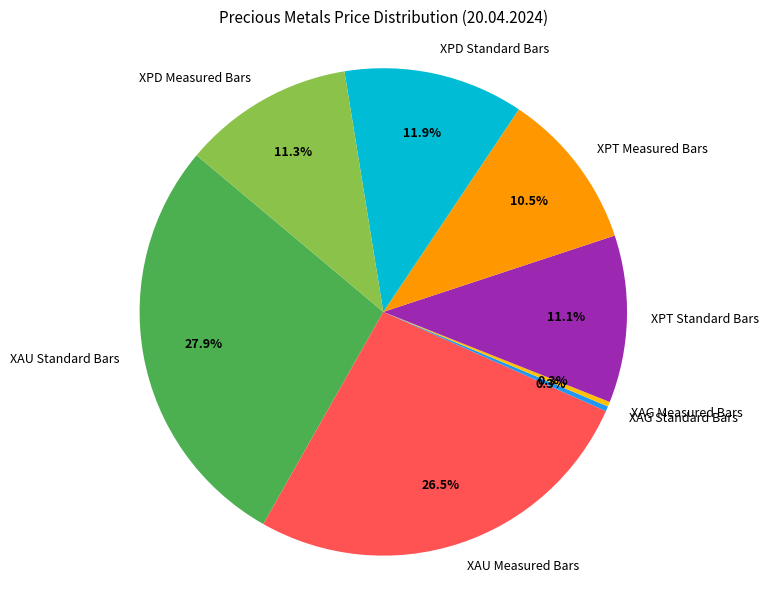

Does any single category account for the majority?

No